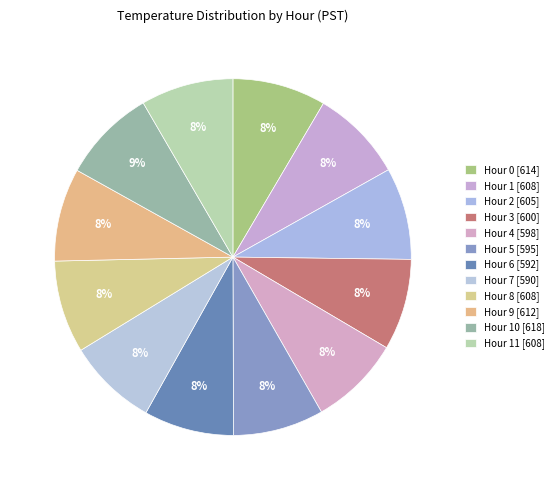

Count the number of slices in the pie.

12